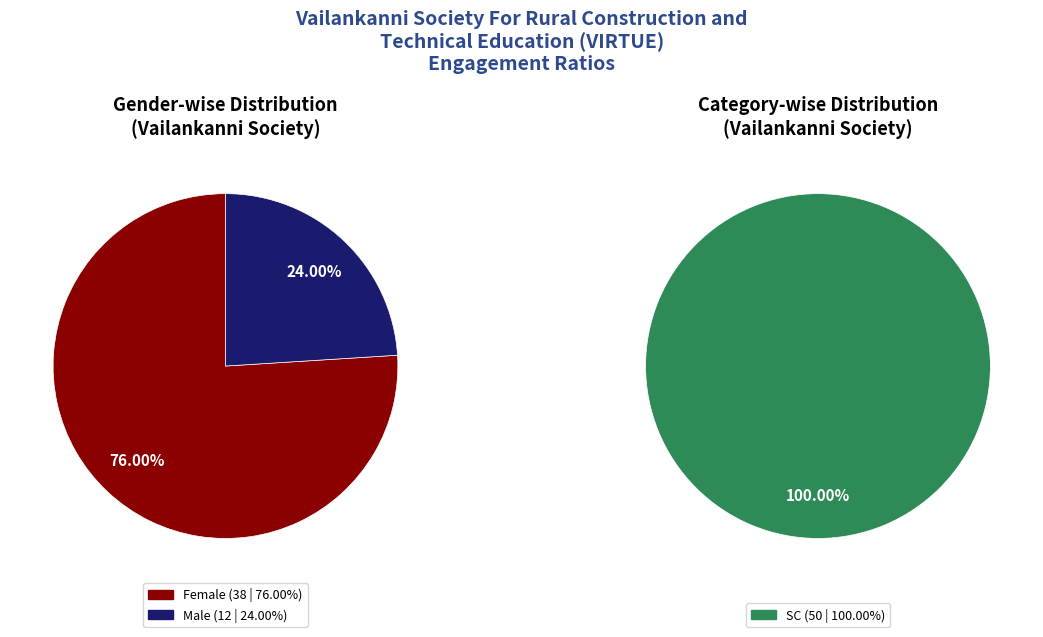

How many slices are in this pie chart?

2